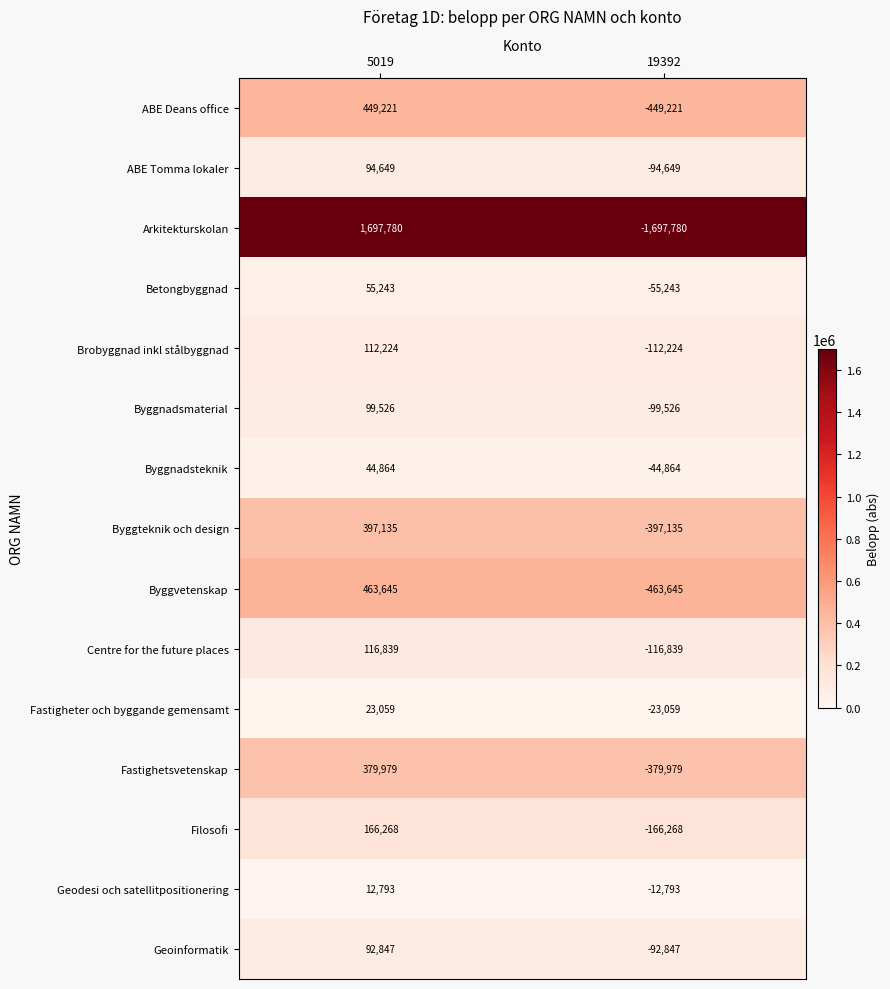

List the series in order of their peak value, lowest first.

Geodesi och satellitpositionering, Fastigheter och byggande gemensamt, Byggnadsteknik, Betongbyggnad, Geoinformatik, ABE Tomma lokaler, Byggnadsmaterial, Brobyggnad inkl stålbyggnad, Centre for the future places, Filosofi, Fastighetsvetenskap, Byggteknik och design, ABE Deans office, Byggvetenskap, Arkitekturskolan